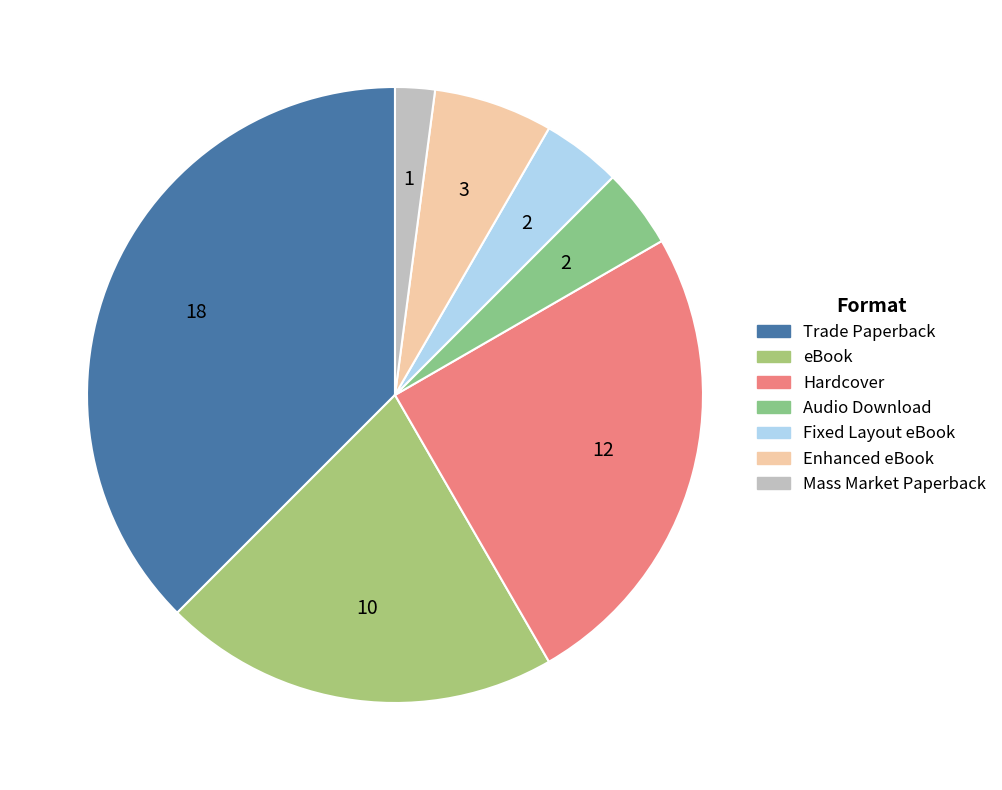

Approximately how many times larger is the value at Trade Paperback compared to Fixed Layout eBook?

9.0